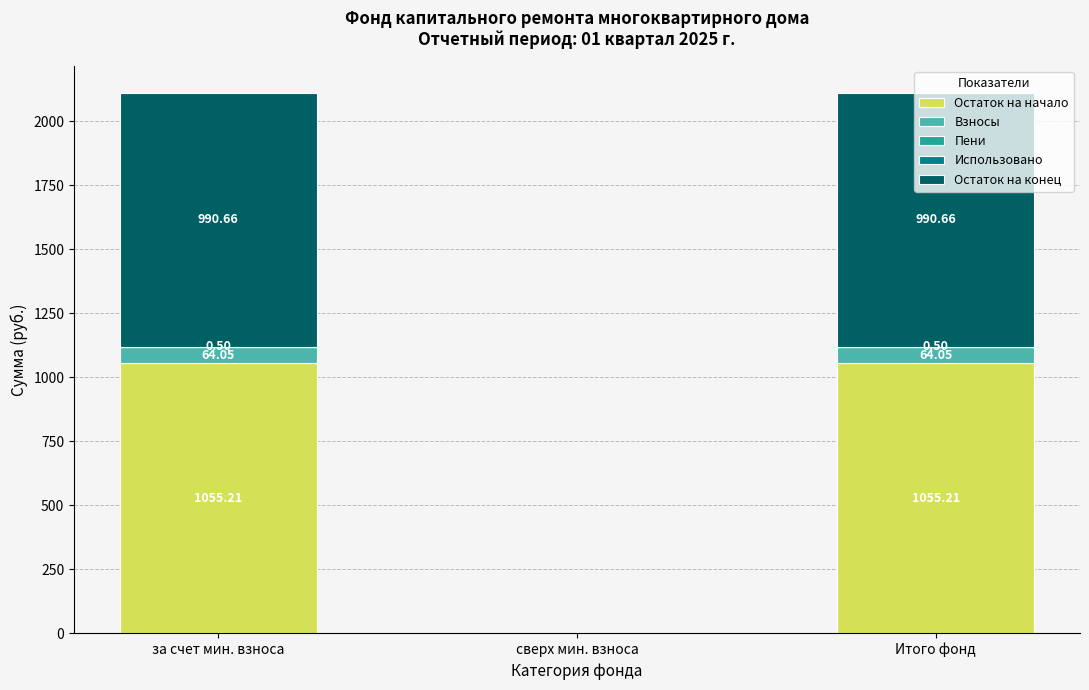

What is the total value across all series at за счет мин. взноса?

2110.4